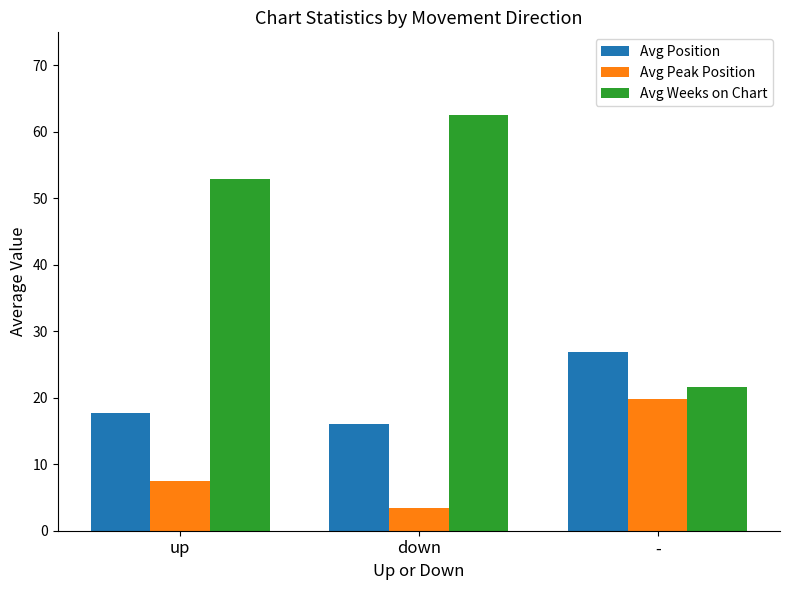

At which category is the sum across all series the highest?

down